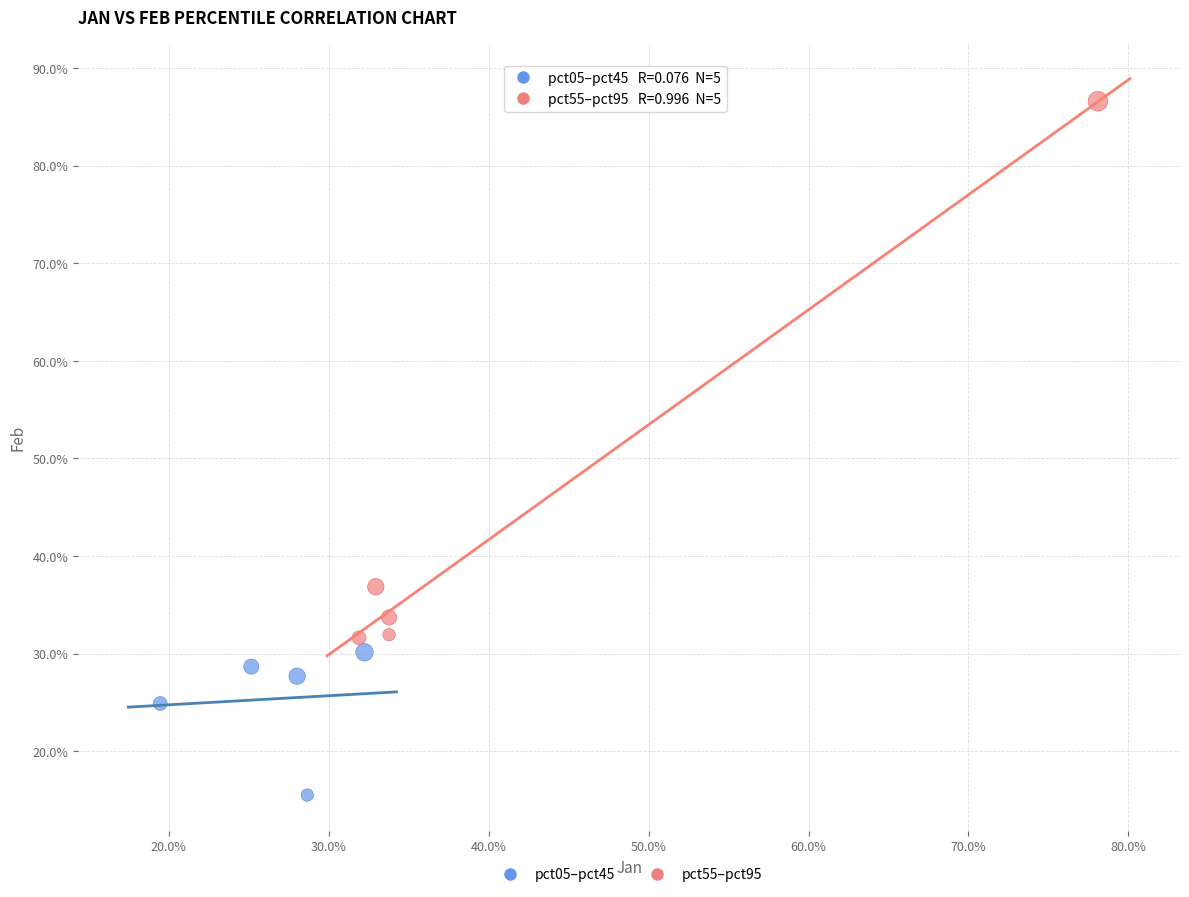

Which series contains the lowest Y value?

pct05–pct45